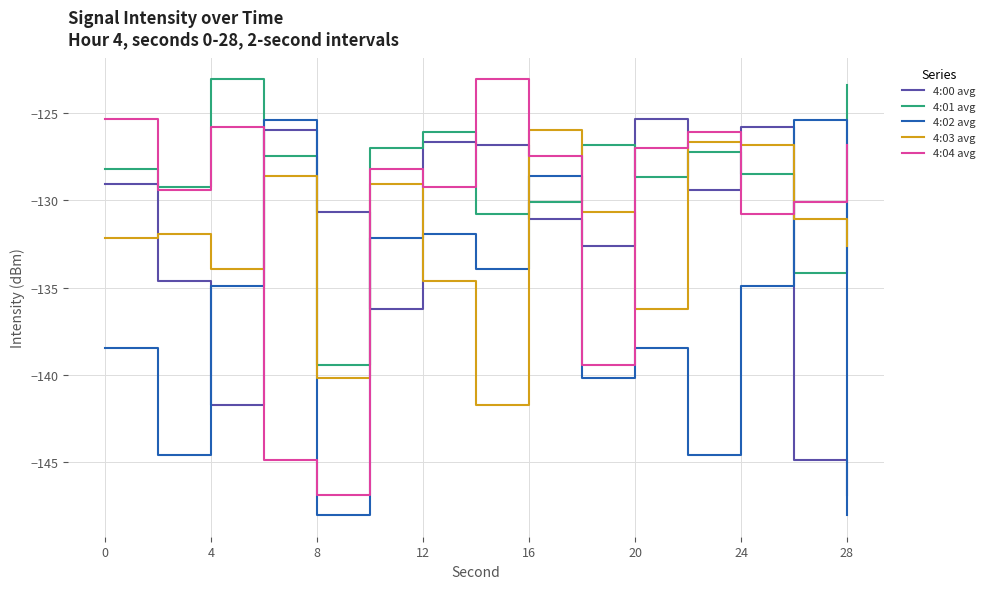

What is the minimum value for 4:00 avg?

-146.9